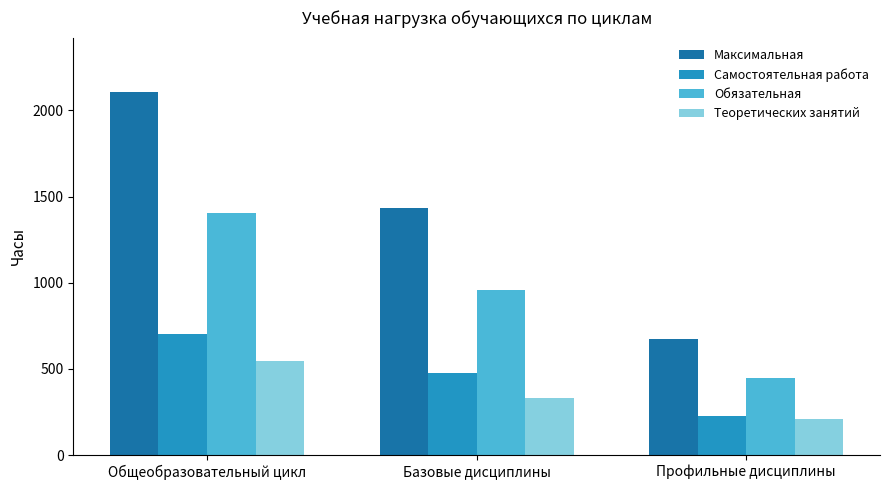

Which series changed the most between Общеобразовательный цикл and Профильные дисциплины?

Максимальная